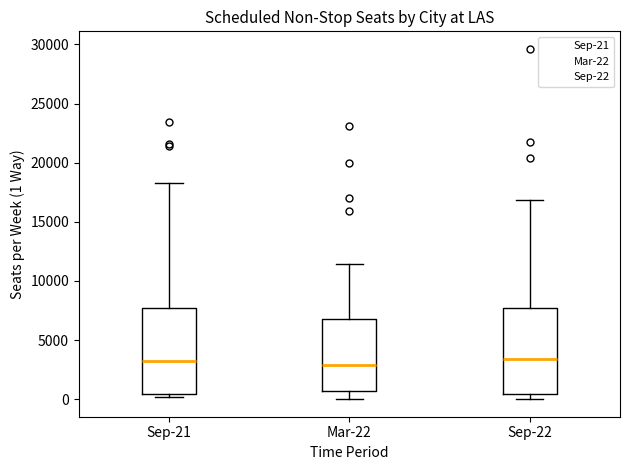

Where does the upper whisker of the box for Sep-21 end on the y-axis? The values are not printed on the chart, so give them approximately, as read against the axis.

18500